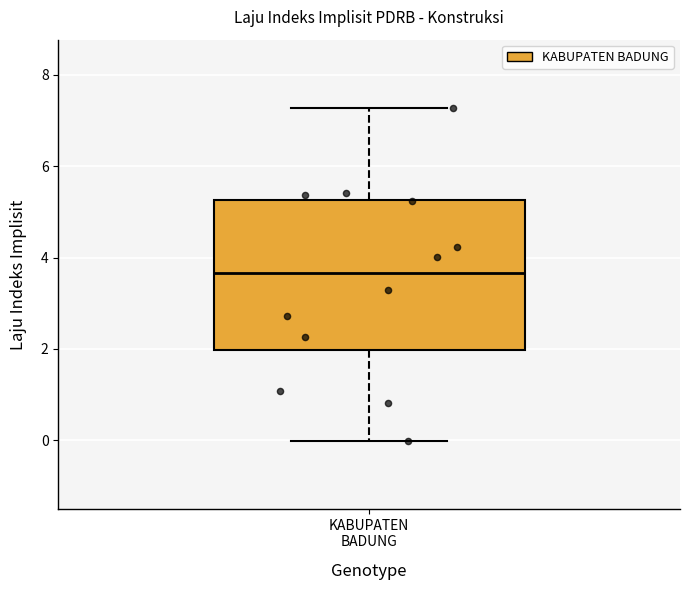

Read this box plot against the y-axis: the position of the median line, the range covered by the box, and the ends of both whiskers. The values are not printed on the chart, so give them approximately, as read against the axis.

median 3.6, box 2.0 to 5.2, whiskers 0.0 to 7.2